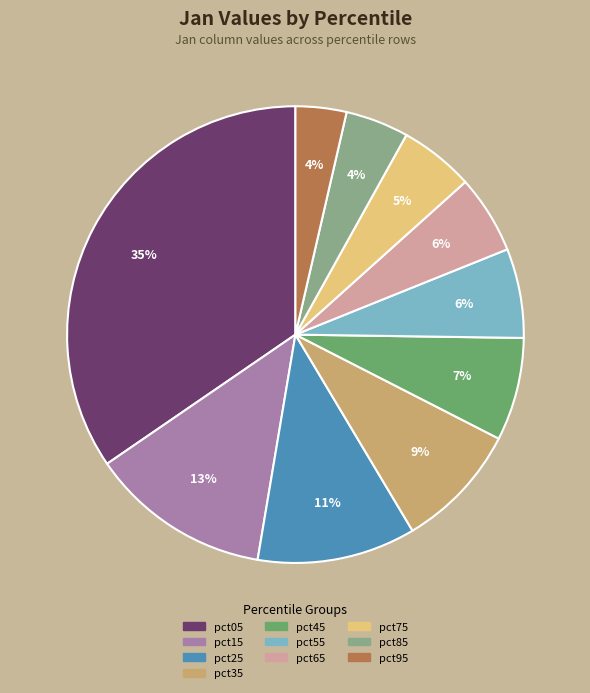

To the nearest percent, what portion does pct85 represent?

4%